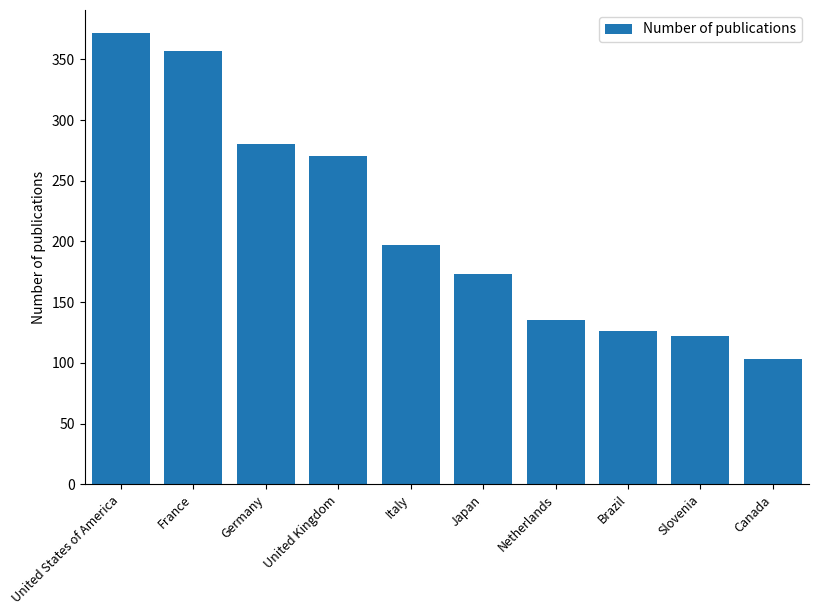

What is the change in value from United Kingdom to Brazil?

-144